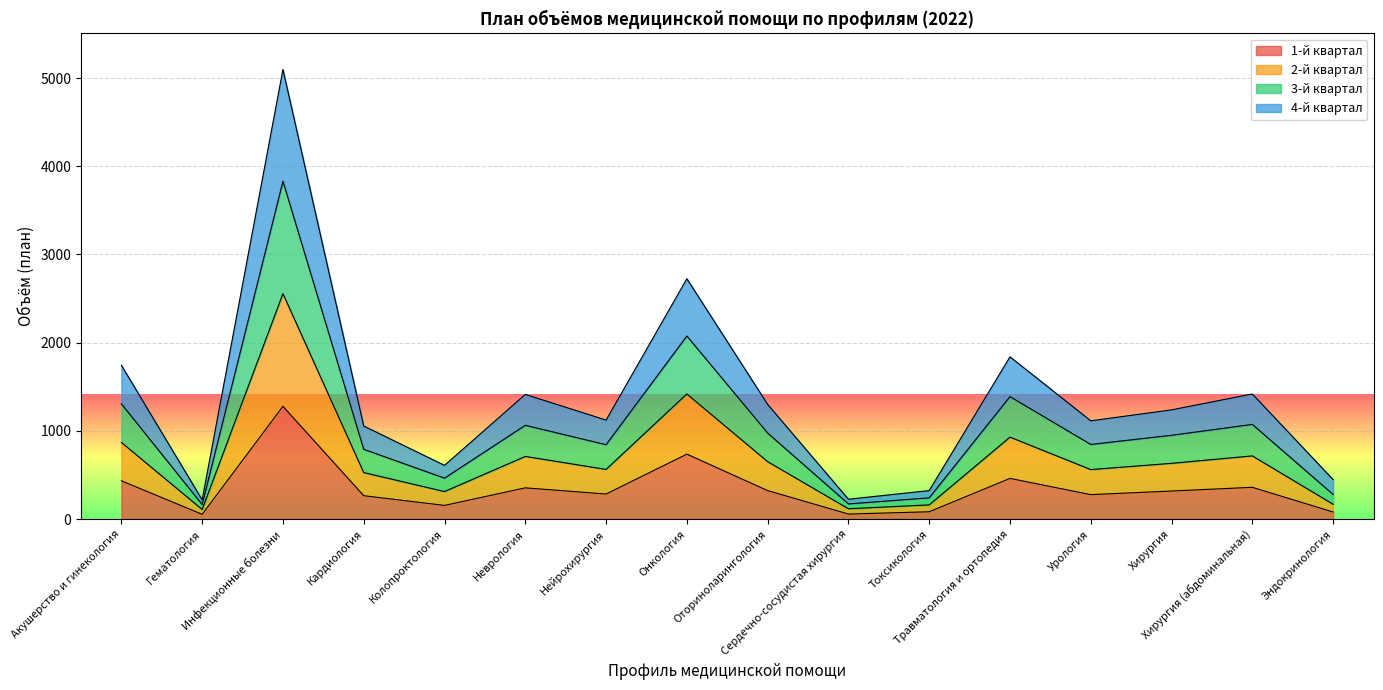

What is the value of the 1-й квартал point at the 14th from the left?

319